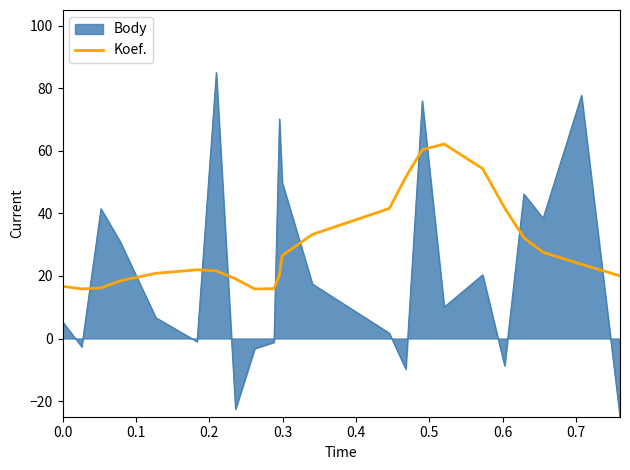

What is the maximum value for Koef.?

62.2